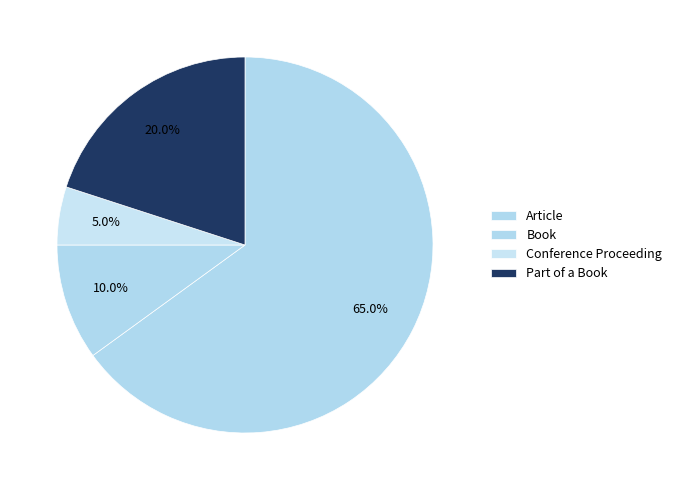

What is the largest slice in the pie chart?

Article